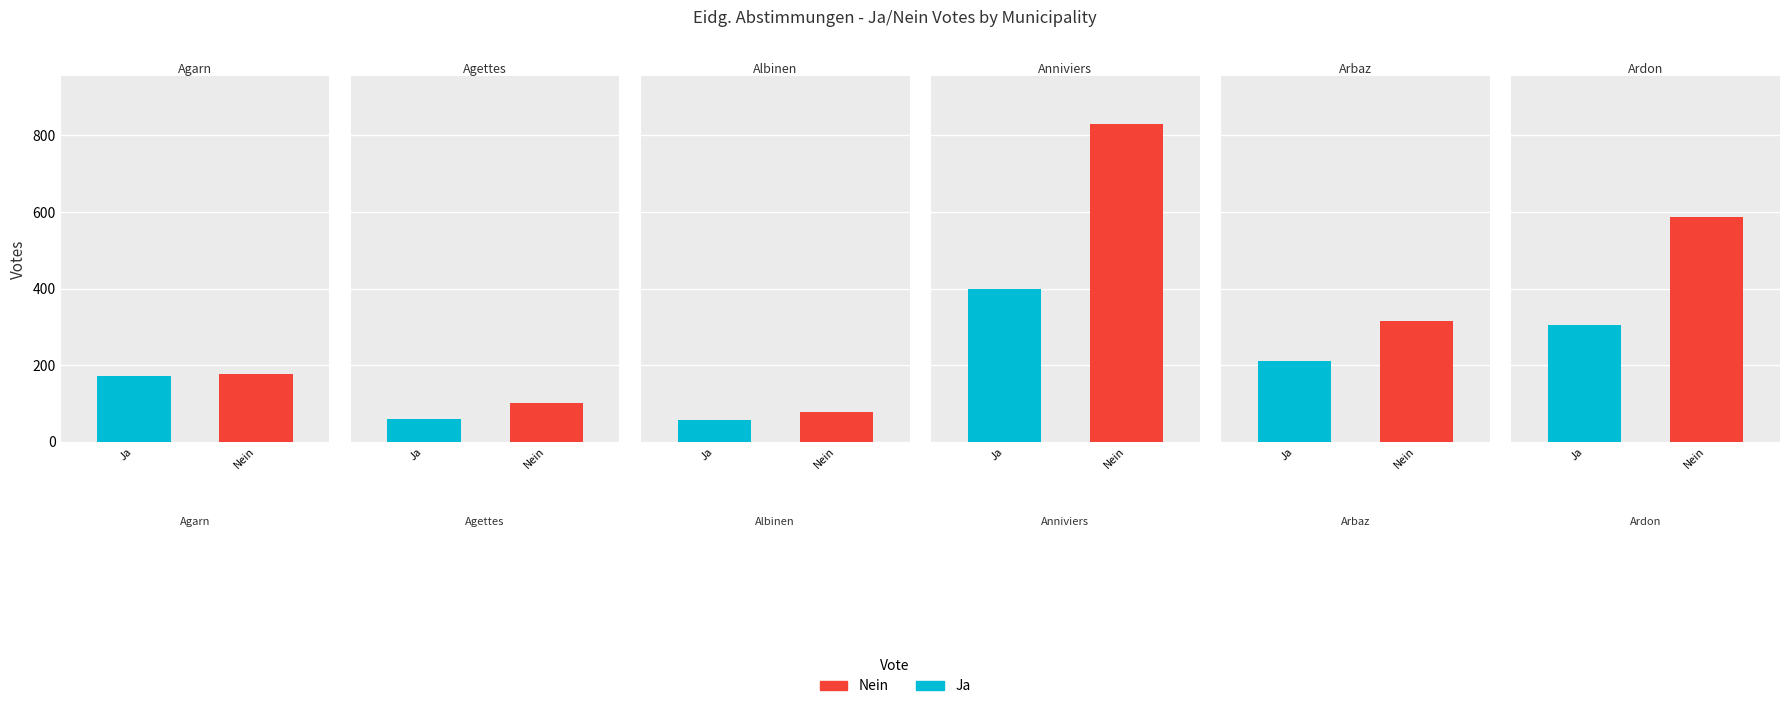

Is it true that Nein equals 30 at Agettes?

False